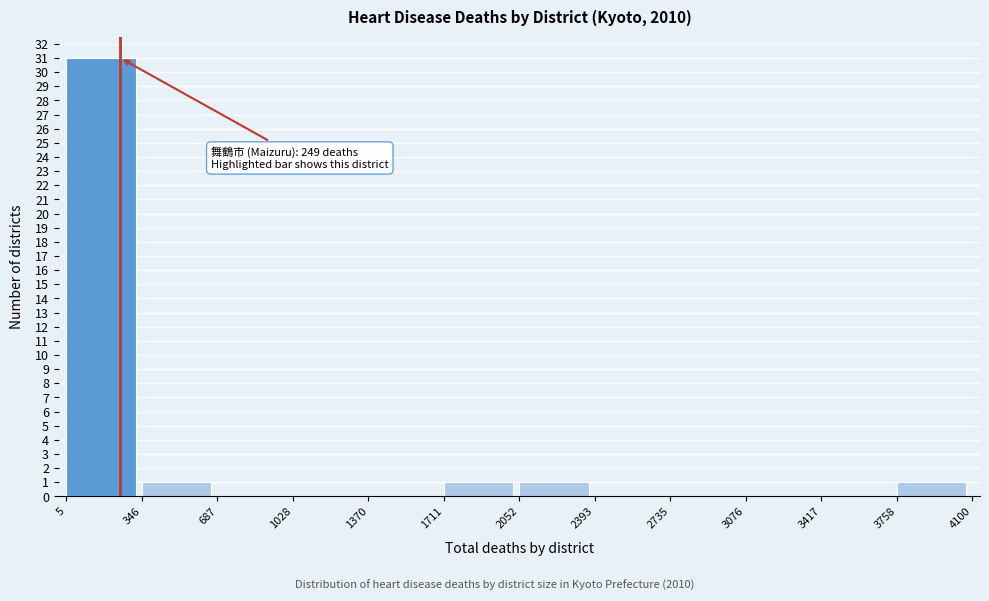

Over which range of the x-axis is the bar tallest?

5 to 346